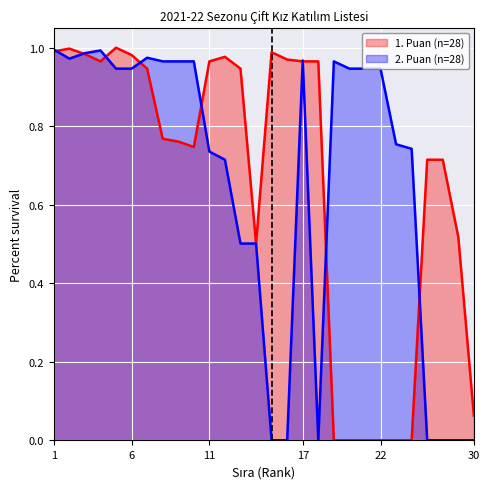

Where do 2. Puan and 1. Puan first cross each other?

1 and 2